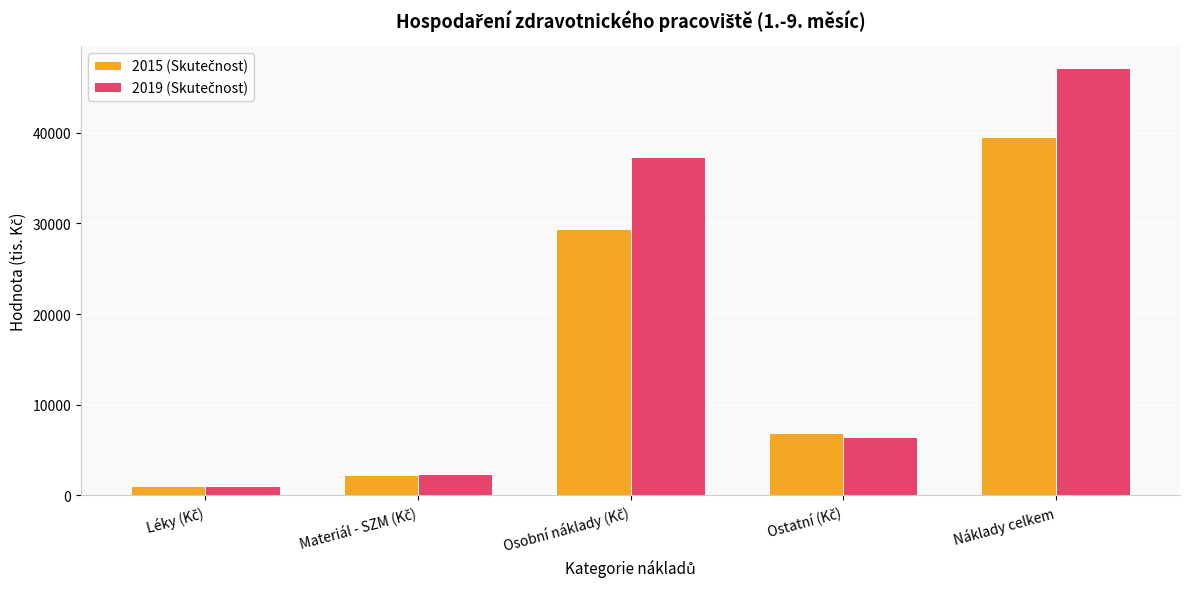

What position from the right is Náklady celkem?

1